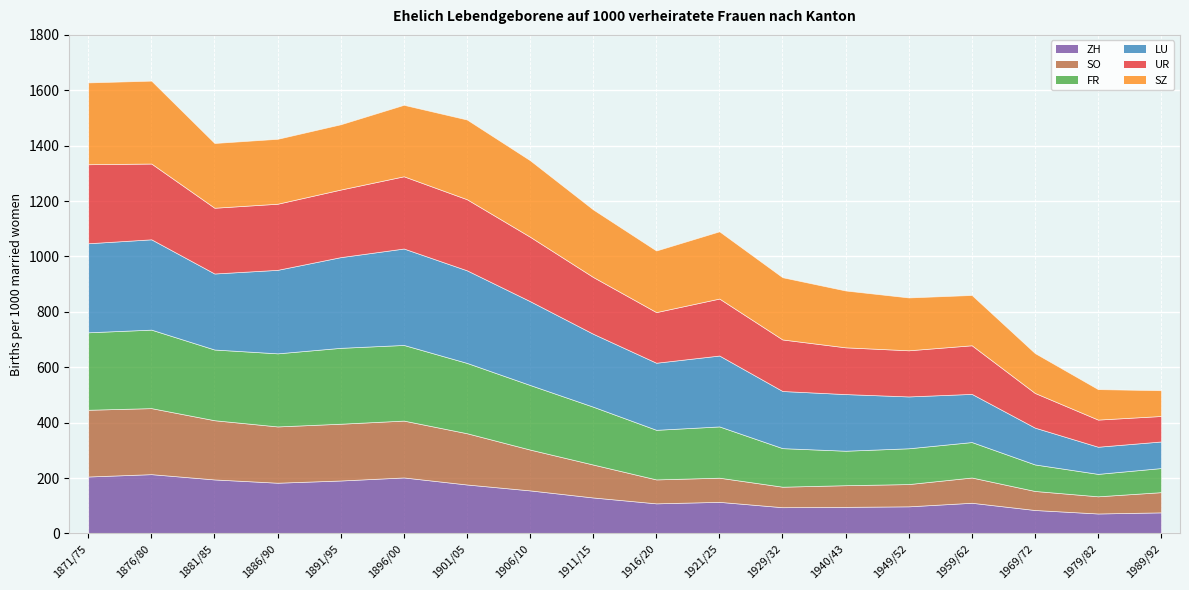

Which series has the largest total across all categories?

LU